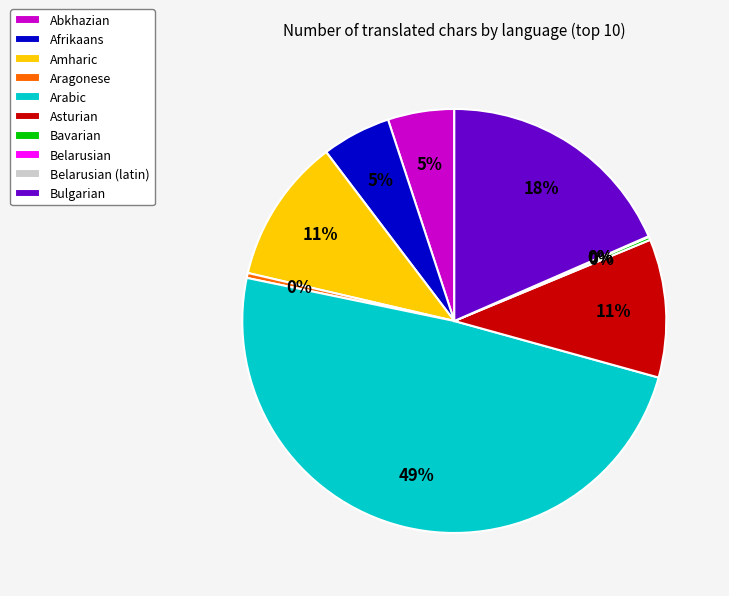

Which slice is the largest?

Arabic